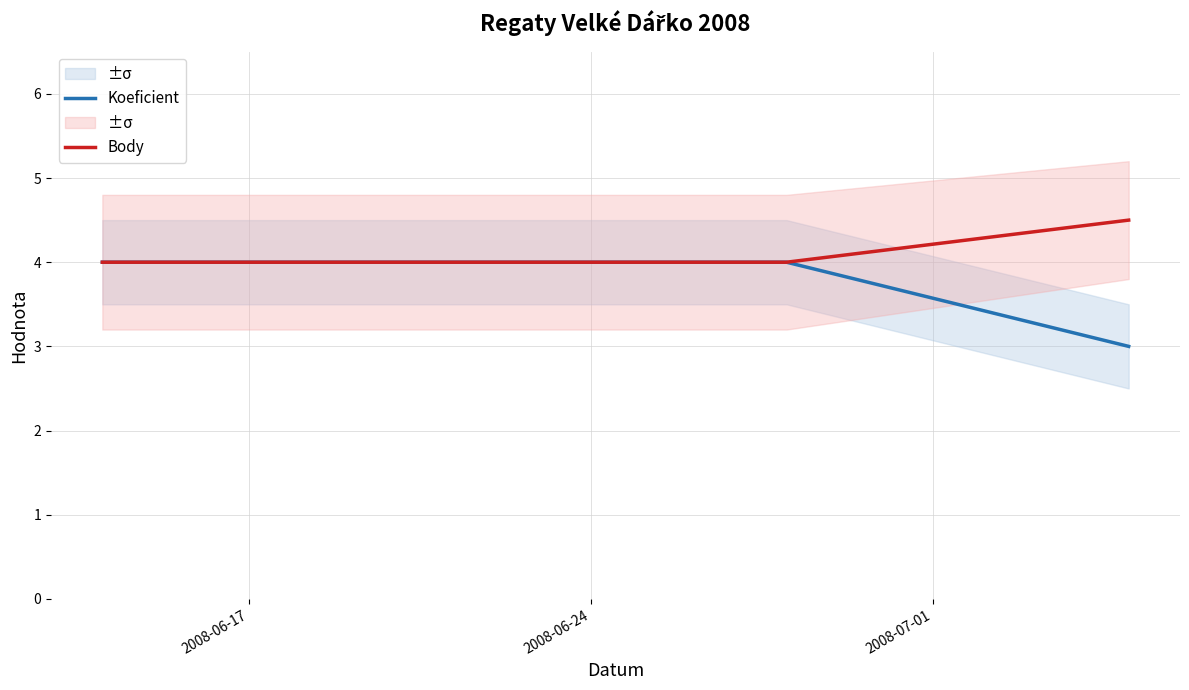

Which series has the largest total across all categories?

Body